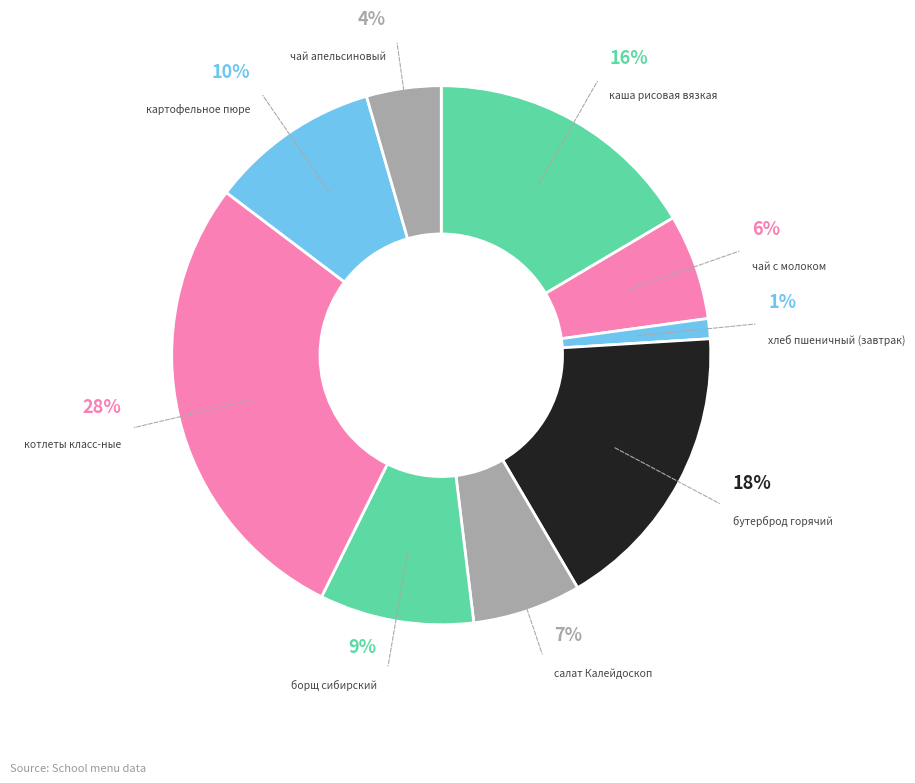

To the nearest percent, what portion does котлеты класс-ные represent?

28%